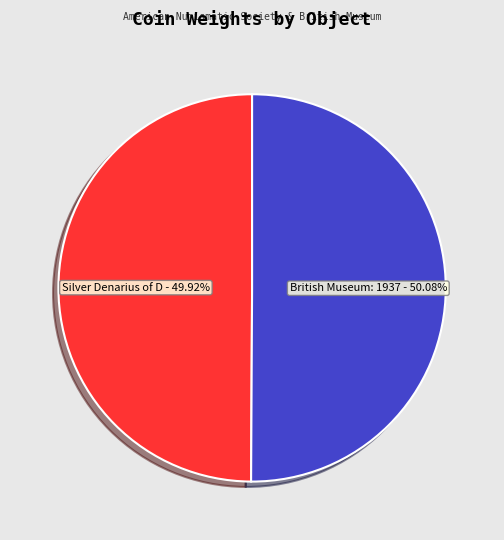

Count the number of slices in the pie.

2